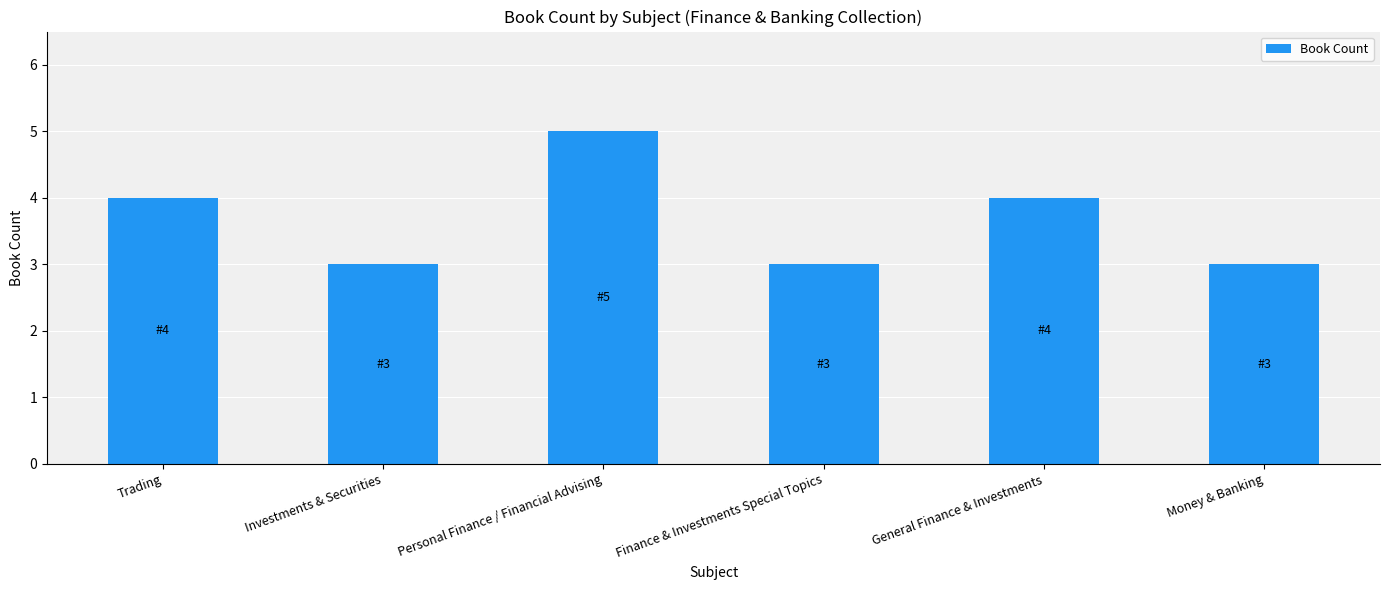

What is the label of the 6th bar from the right?

Trading